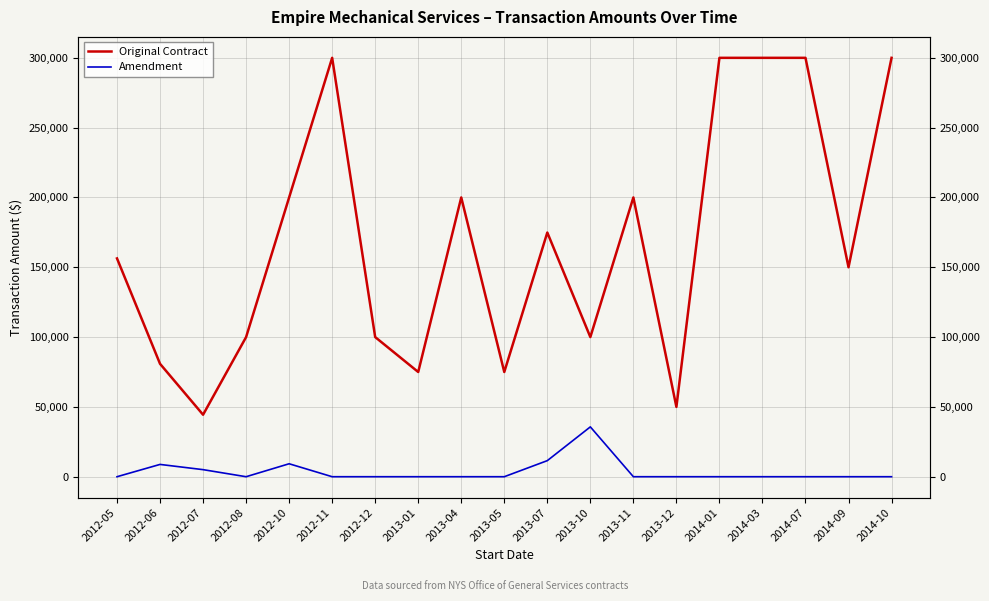

What is the label of the 16th point from the left?

2014-03